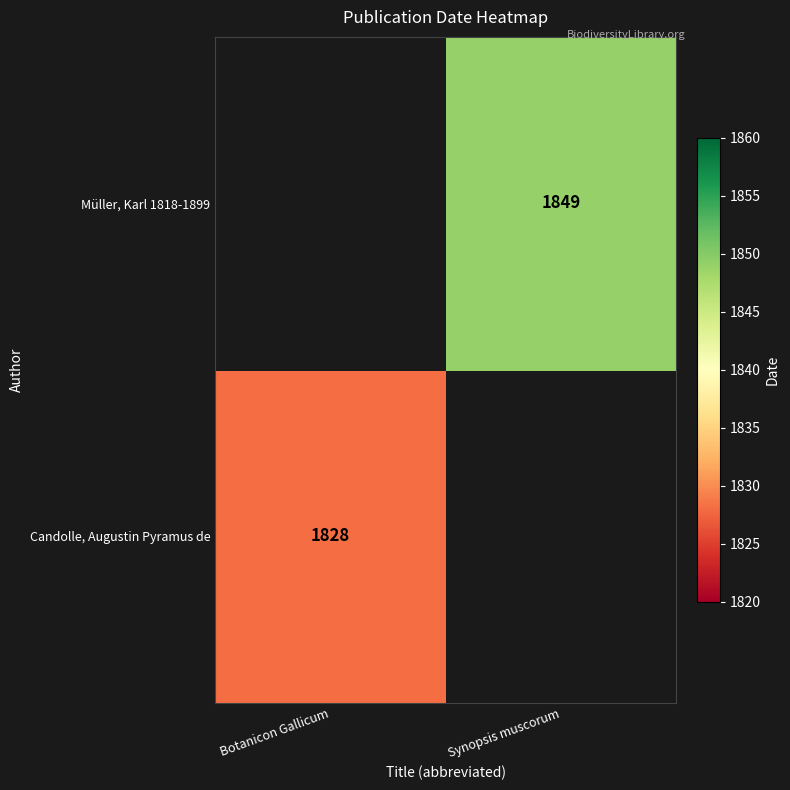

The value of Candolle, Augustin Pyramus de at Botanicon Gallicum is 1828. True or false?

True